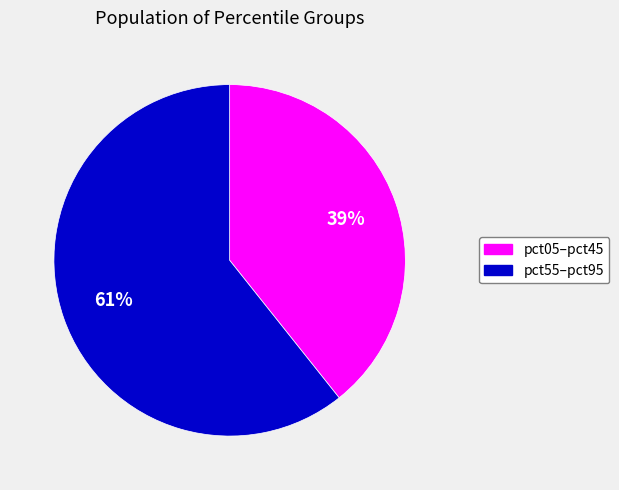

Is there a majority slice in this chart?

Yes